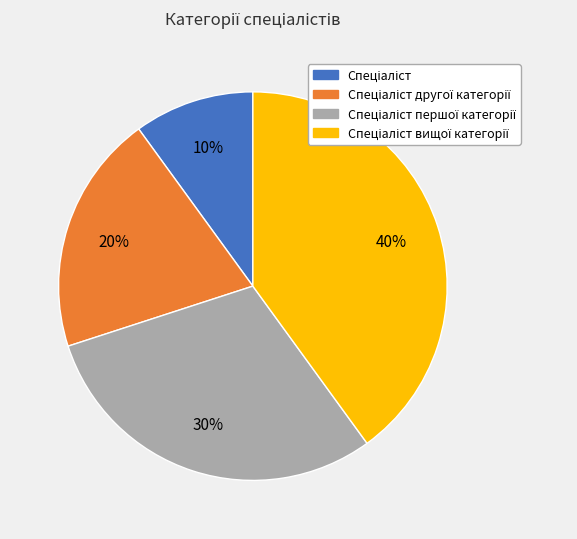

Is there a majority slice in this chart?

No